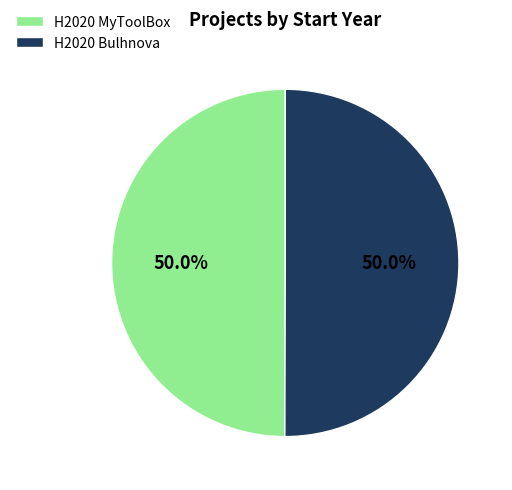

To the nearest percent, what portion does H2020 MyToolBox represent?

50%